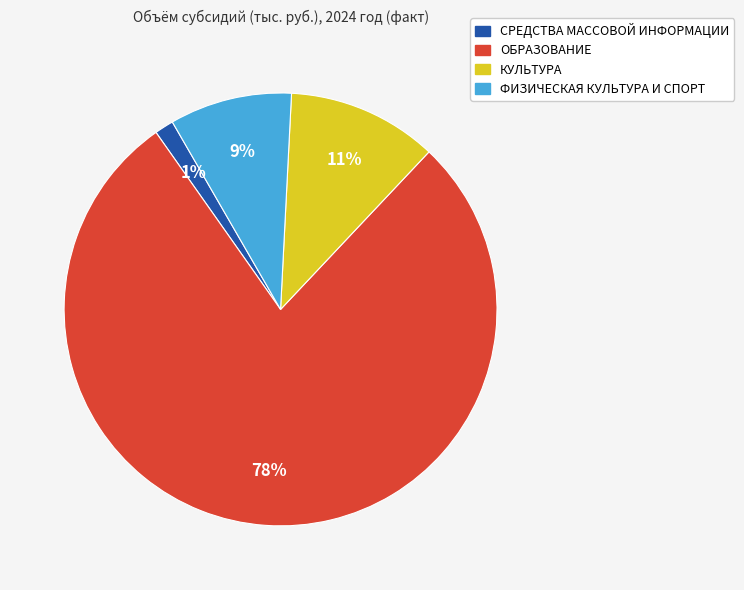

Which category has the biggest portion of the pie?

ОБРАЗОВАНИЕ